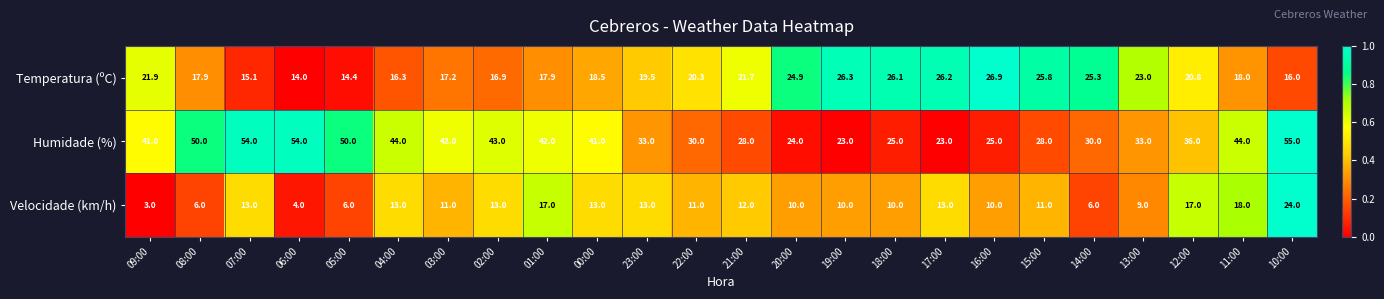

Which label corresponds to the smallest value in the chart?

09:00